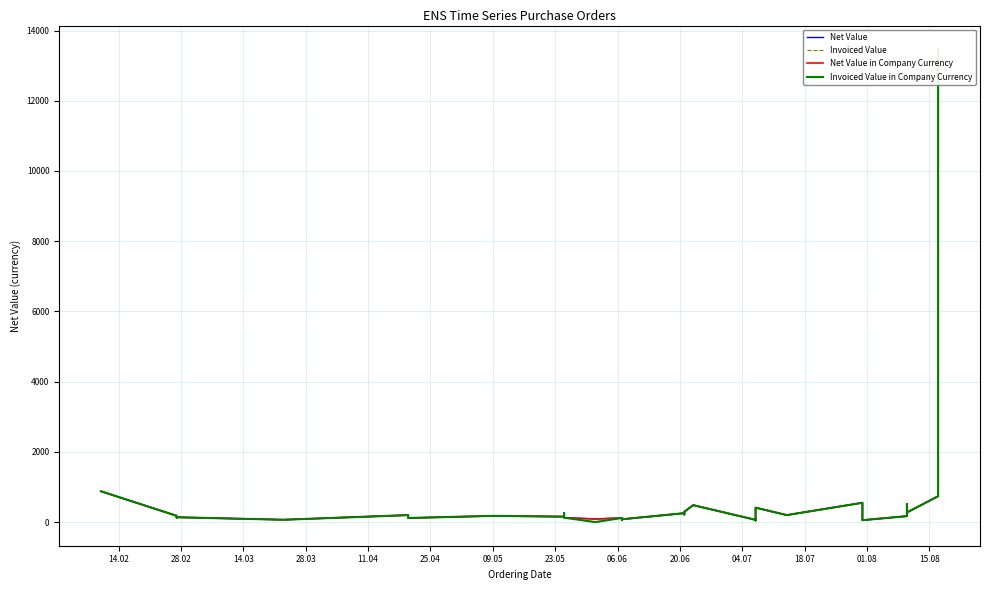

Which series has the largest total across all categories?

Net Value